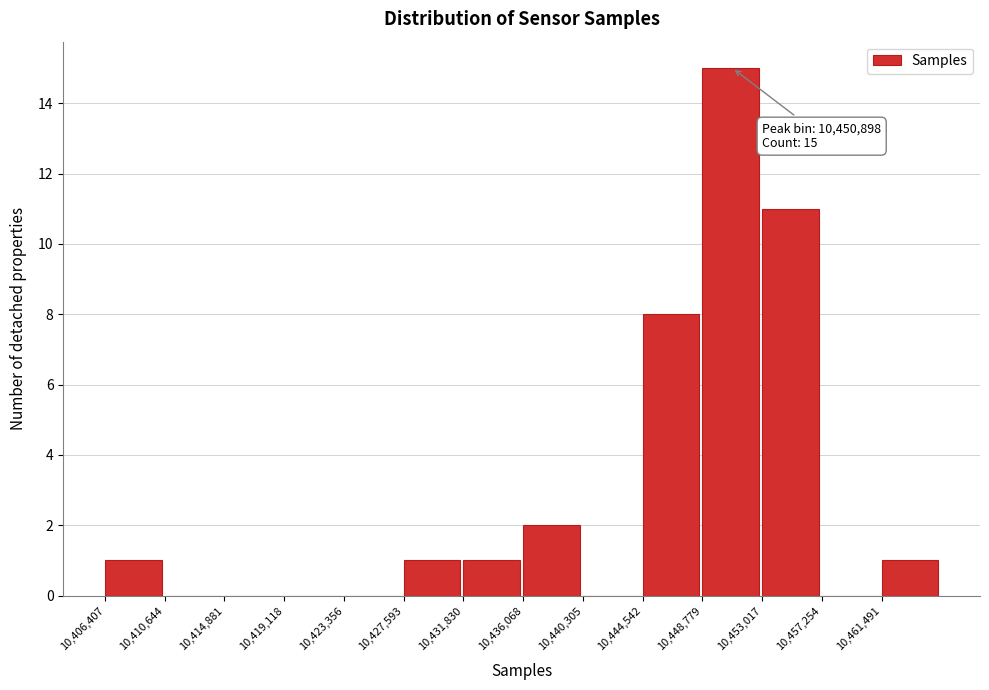

Which range on the x-axis has the tallest bar?

10449000 to 10453000